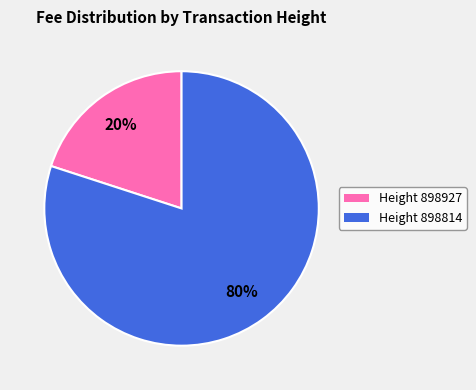

To the nearest percent, what is the average slice percentage?

50%